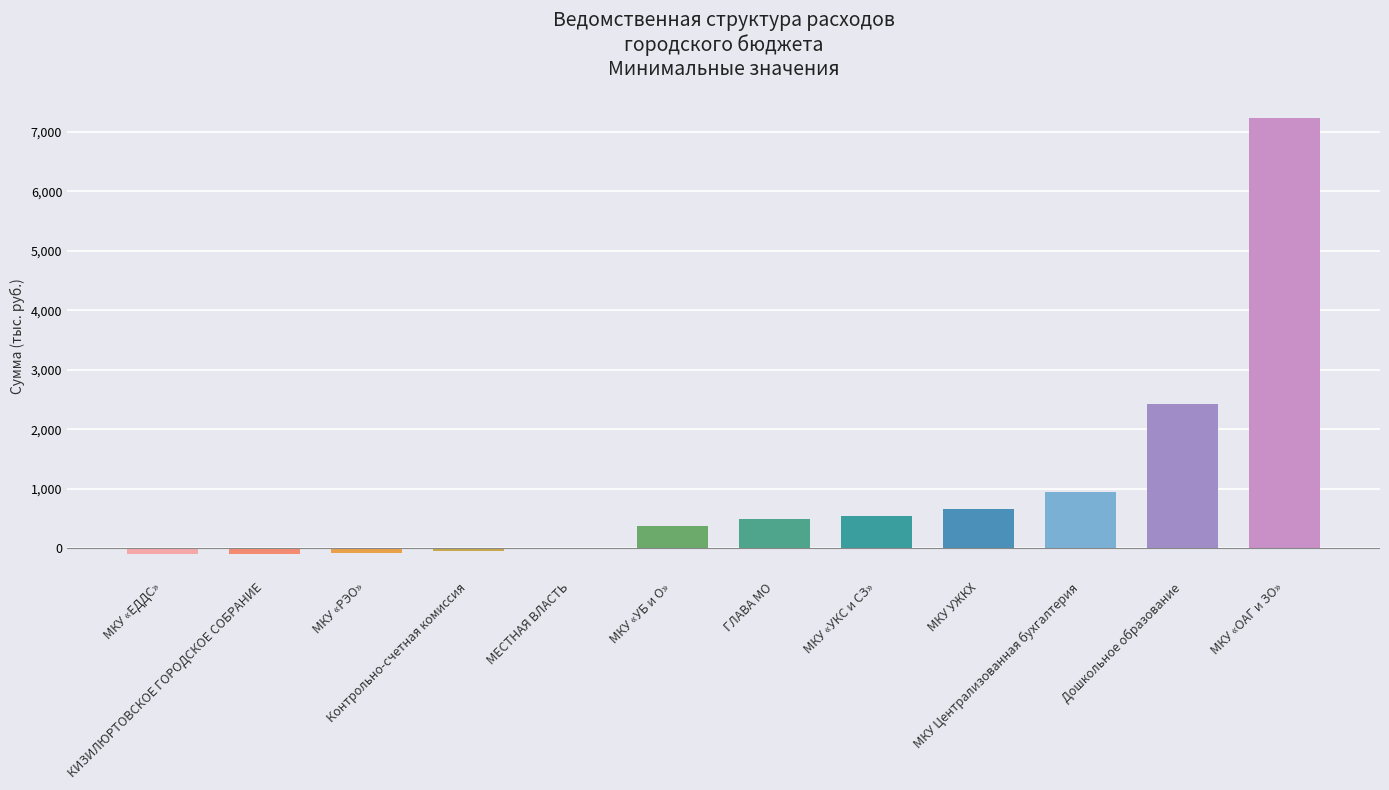

Which category has the highest value across all series?

МКУ «ОАГ и ЗО»